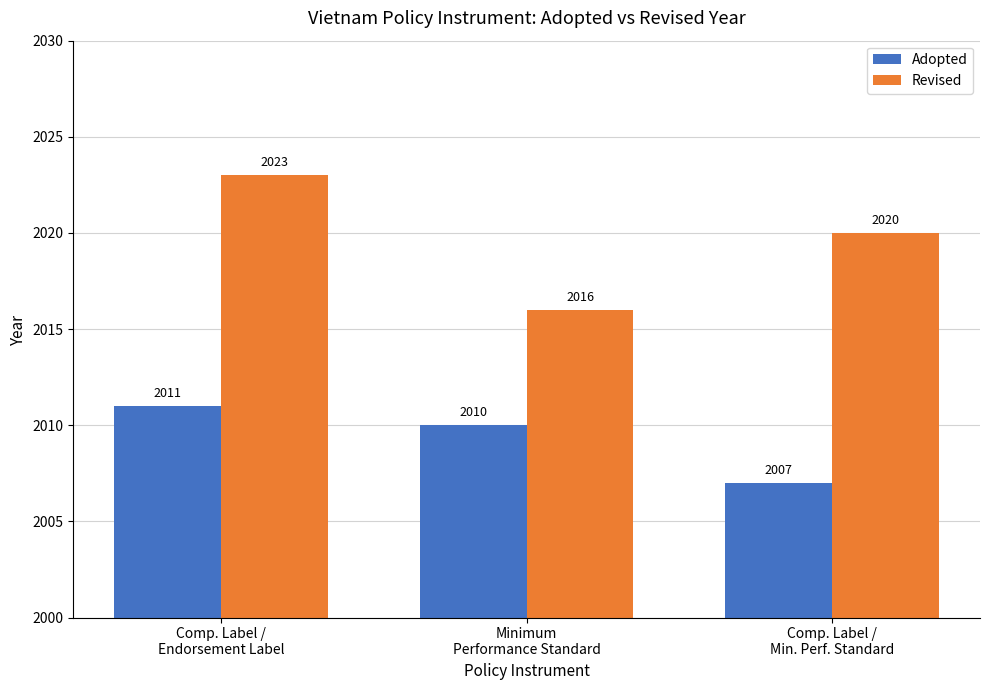

List the series in order of their overall mean, lowest first.

Adopted, Revised